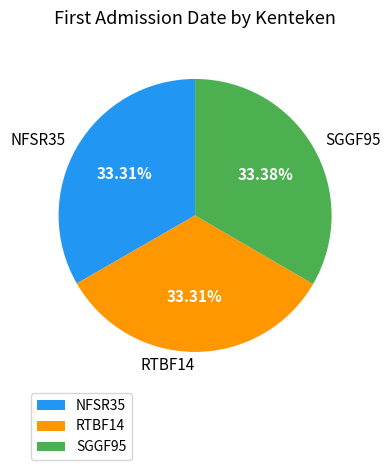

Is the sum of RTBF14 and NFSR35 greater than half?

Yes